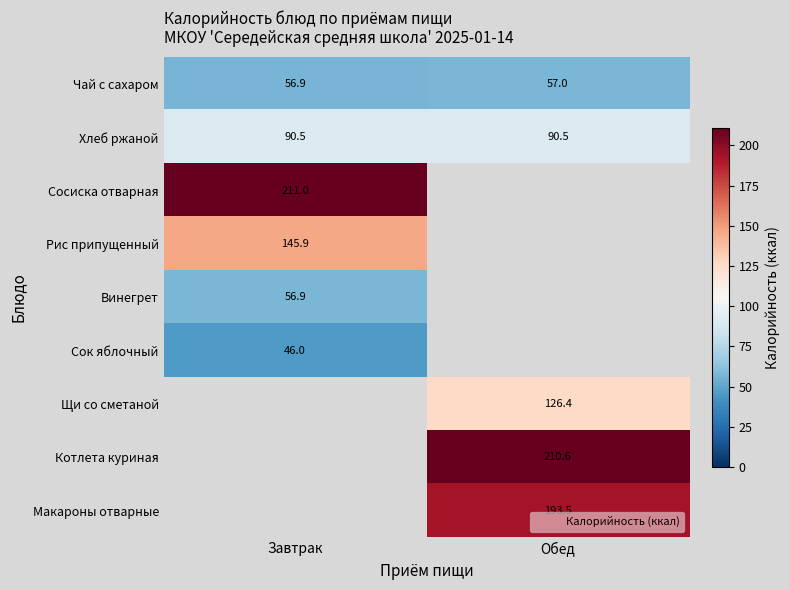

How many data points in Чай с сахаром are less than 57?

1